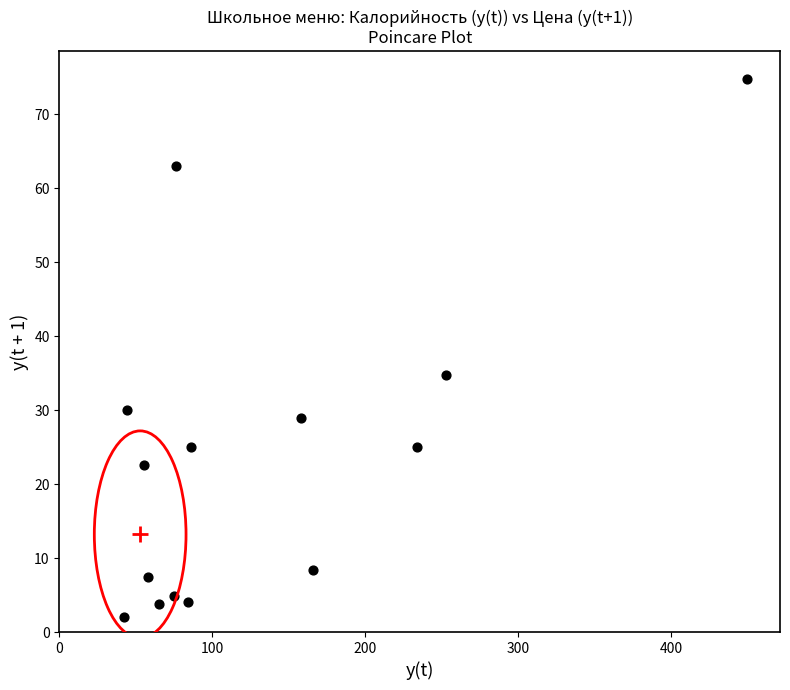

What is the range of X values (max minus min)?

408.0